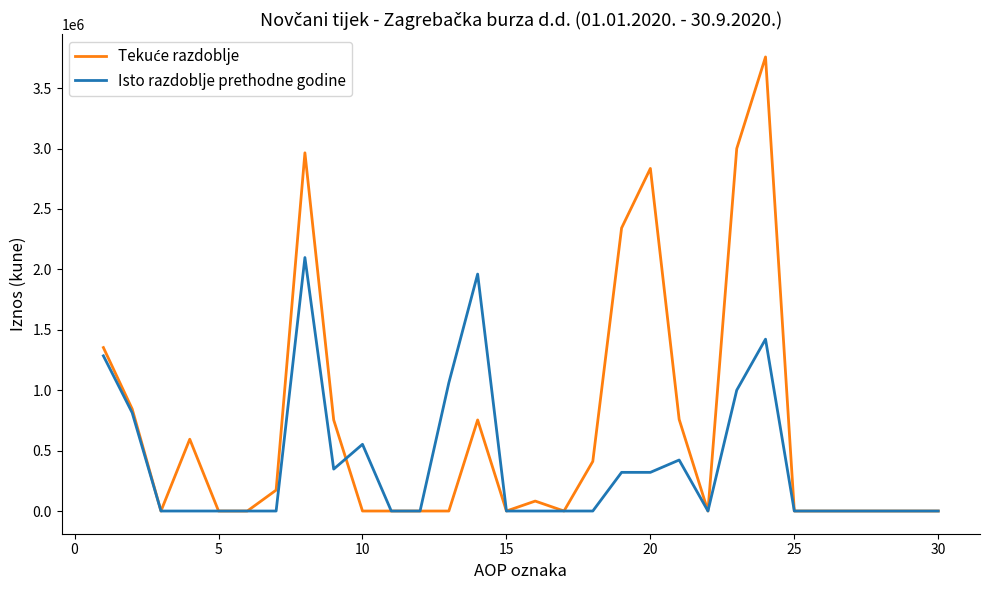

What is the maximum value for Isto razdoblje prethodne godine?

2098049